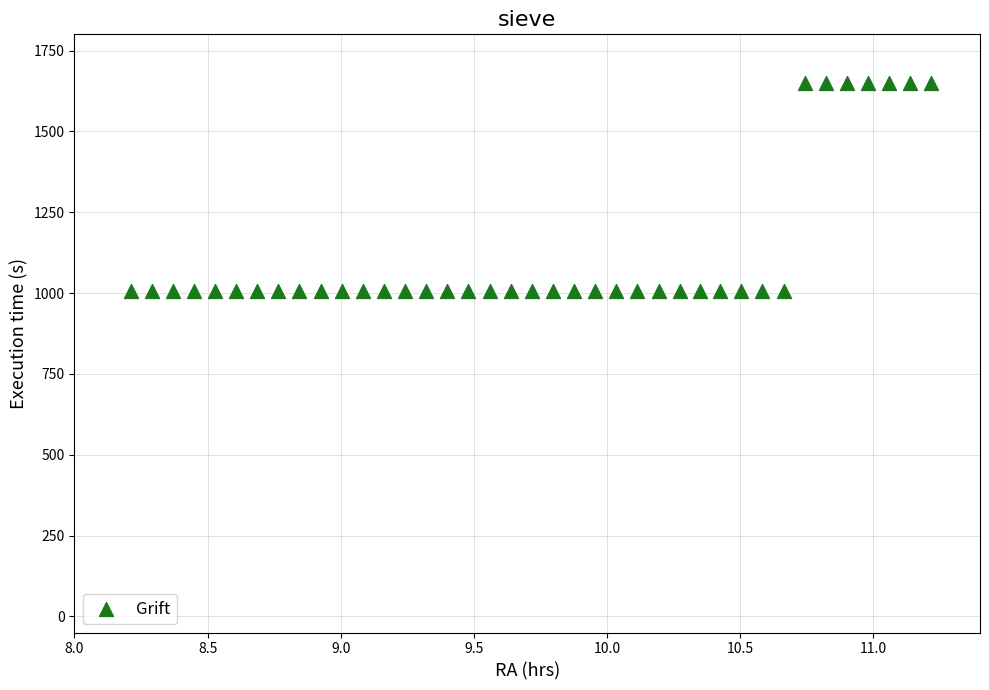

What is the range of Y values (max minus min)?

644